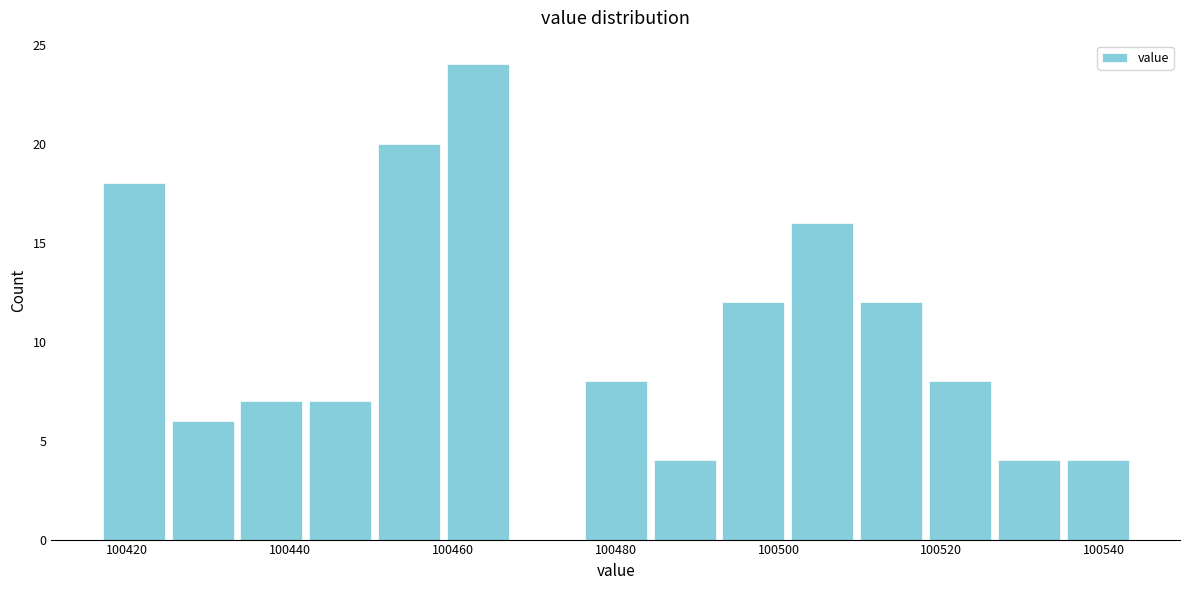

Reading left to right, list every bar in this chart as the range it spans on the x-axis followed by its height. Neither the bar edges nor the heights are printed on the chart, so give them approximately, as read against the axes.

100416 to 100426: 18
100426 to 100434: 6
100434 to 100442: 7
100442 to 100450: 7
100450 to 100458: 20
100458 to 100468: 24
100468 to 100476: 0
100476 to 100484: 8
100484 to 100492: 4
100492 to 100502: 12
100502 to 100510: 16
100510 to 100518: 12
100518 to 100526: 8
100526 to 100534: 4
100534 to 100544: 4